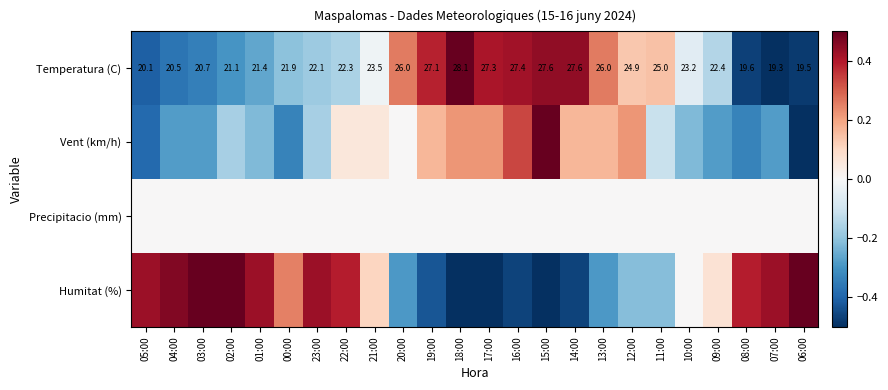

At which label does Vent (km/h) first exceed 0?

22:00